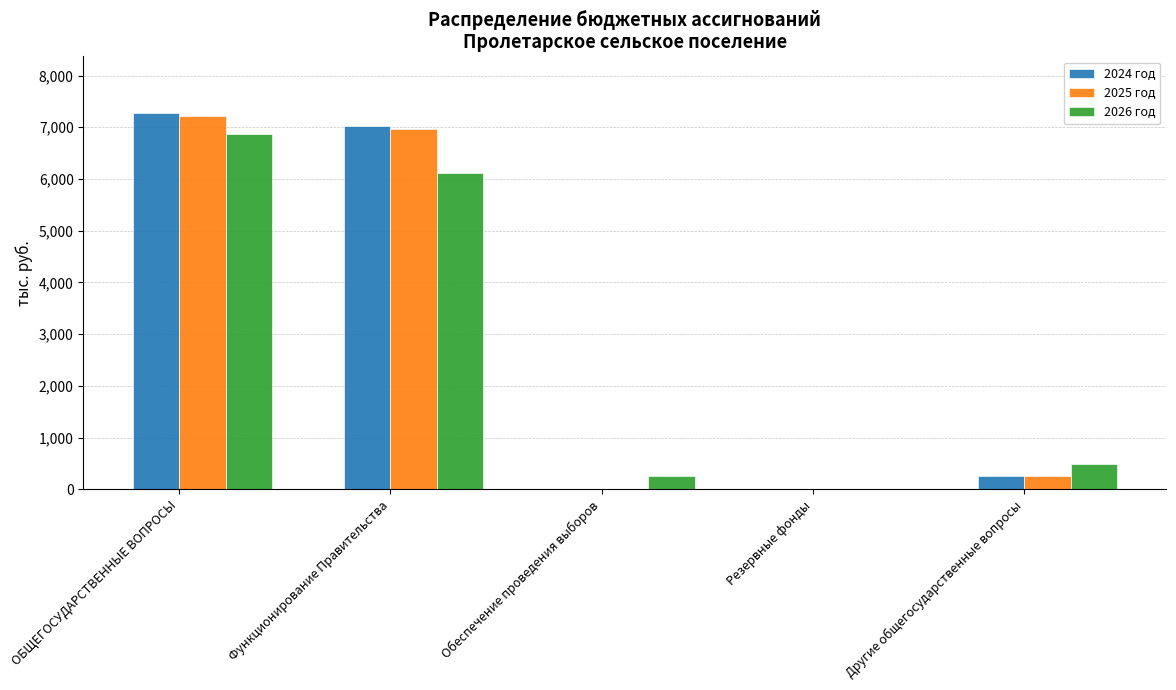

The 2025 год series shows 7223.2 at ОБЩЕГОСУДАРСТВЕННЫЕ ВОПРОСЫ. True or false?

True